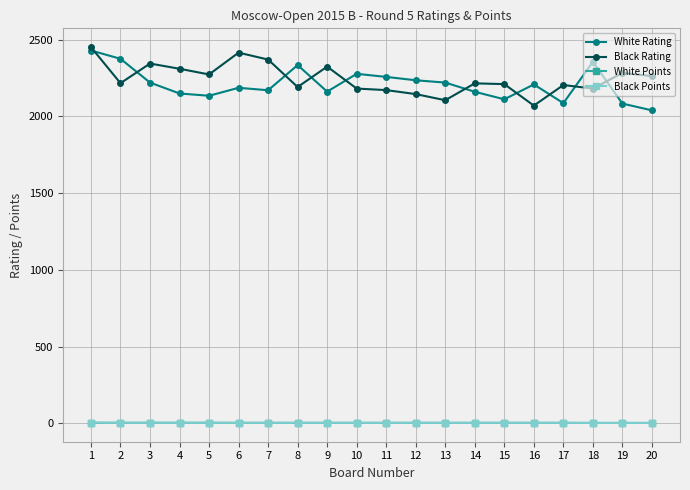

True or false: White Rating has a value of 2235.0 at 12.

True